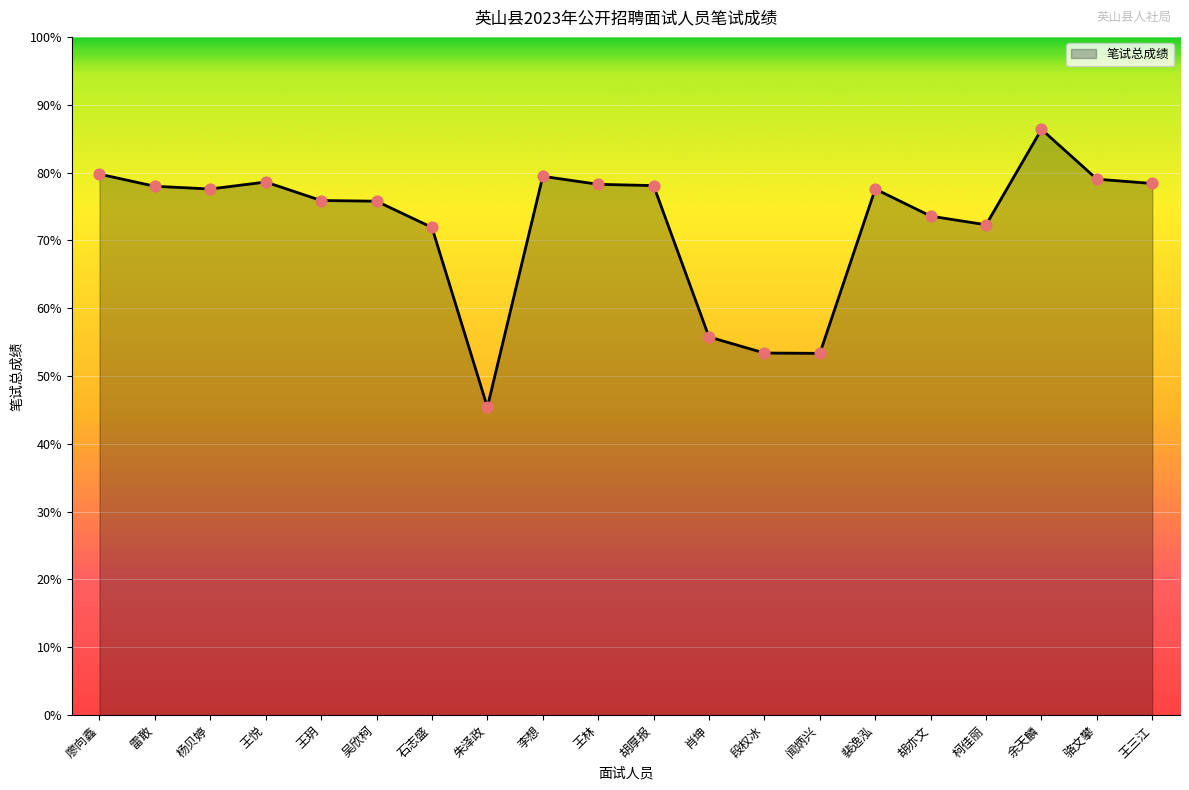

What is the ratio of the value at 廖向鑫 to the value at 闻炳兴?

1.5